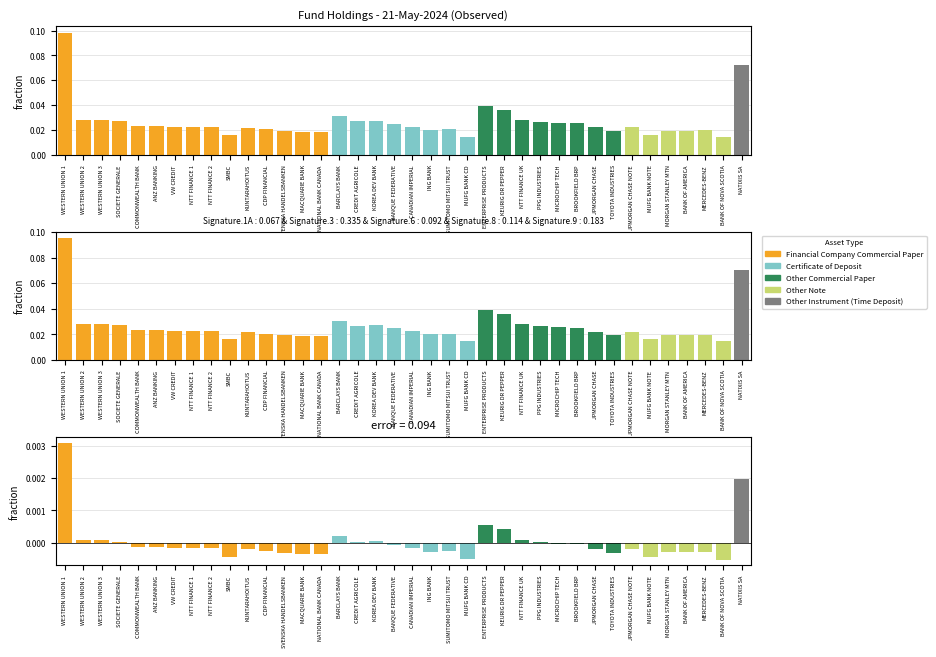

What is the highest value of the model series?

0.1